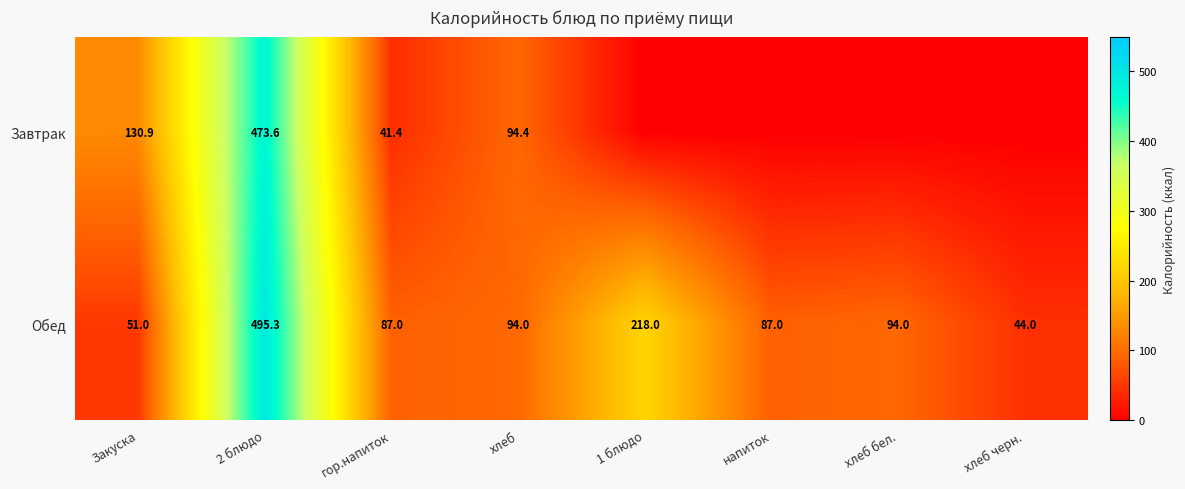

What is the greatest value displayed?

495.3